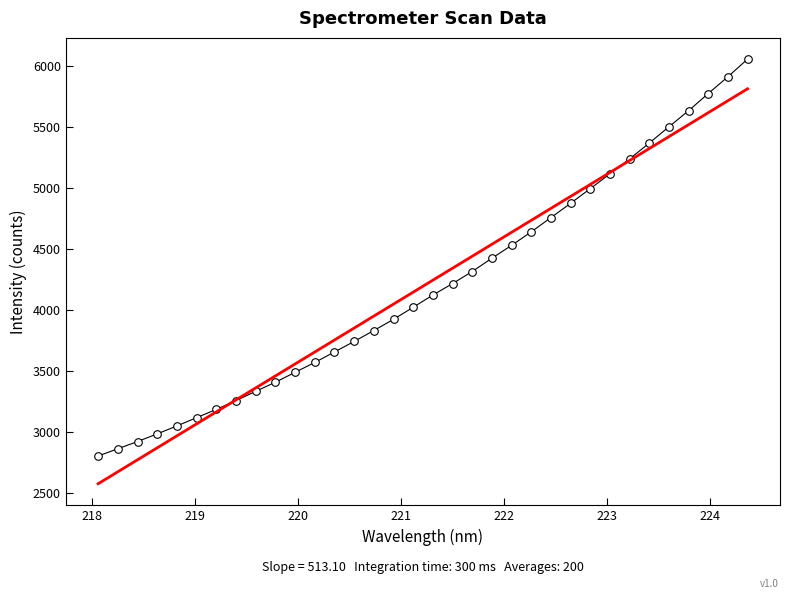

What is the range of X values (max minus min)?

6.3